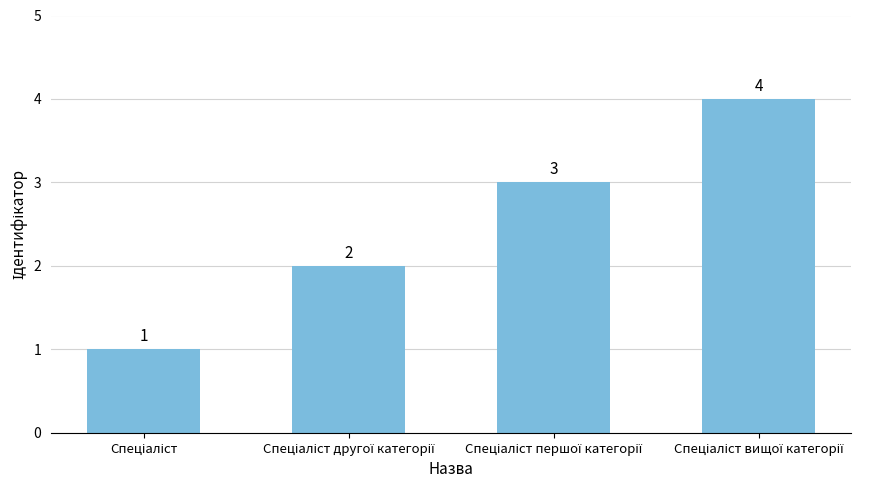

What is the value of the 1st bar from the left?

1